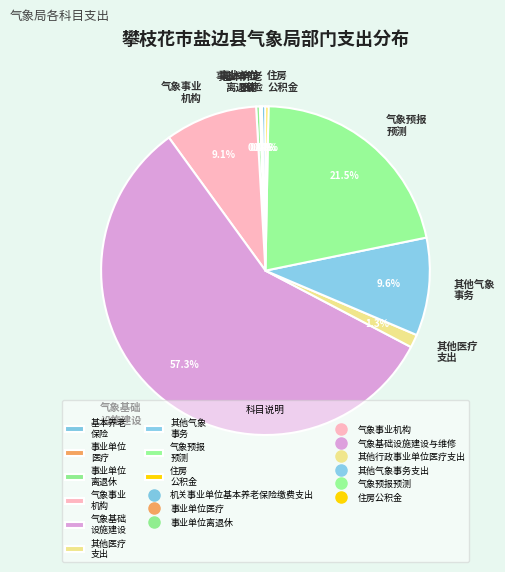

Combined, do 住房 公积金 and 气象基础 设施建设 account for over 50%?

Yes